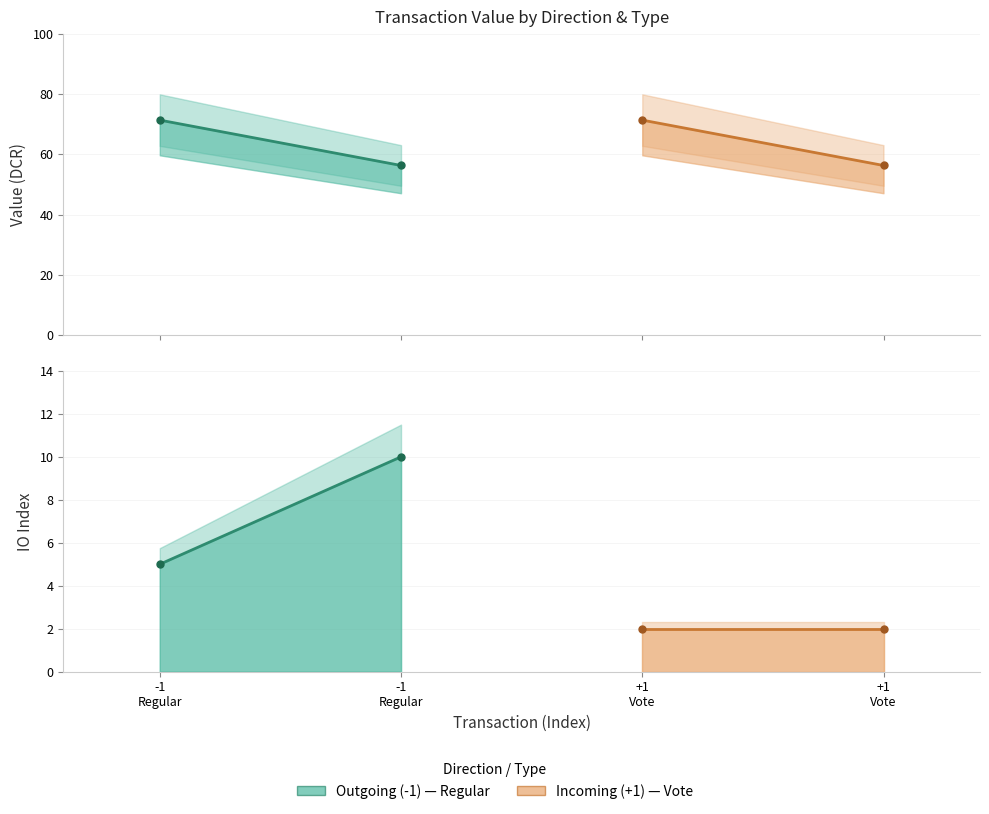

Rank the series by their average value, from highest to lowest.

Outgoing (-1), Incoming (1)